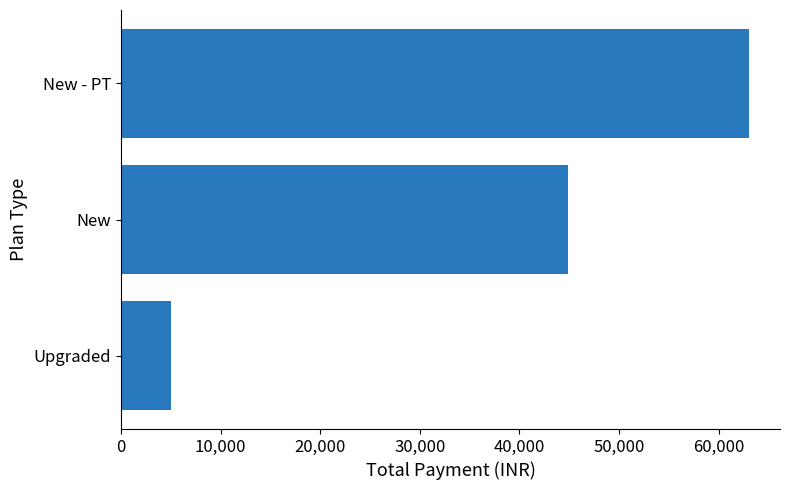

Where is the data nearest to the value 34004?

New